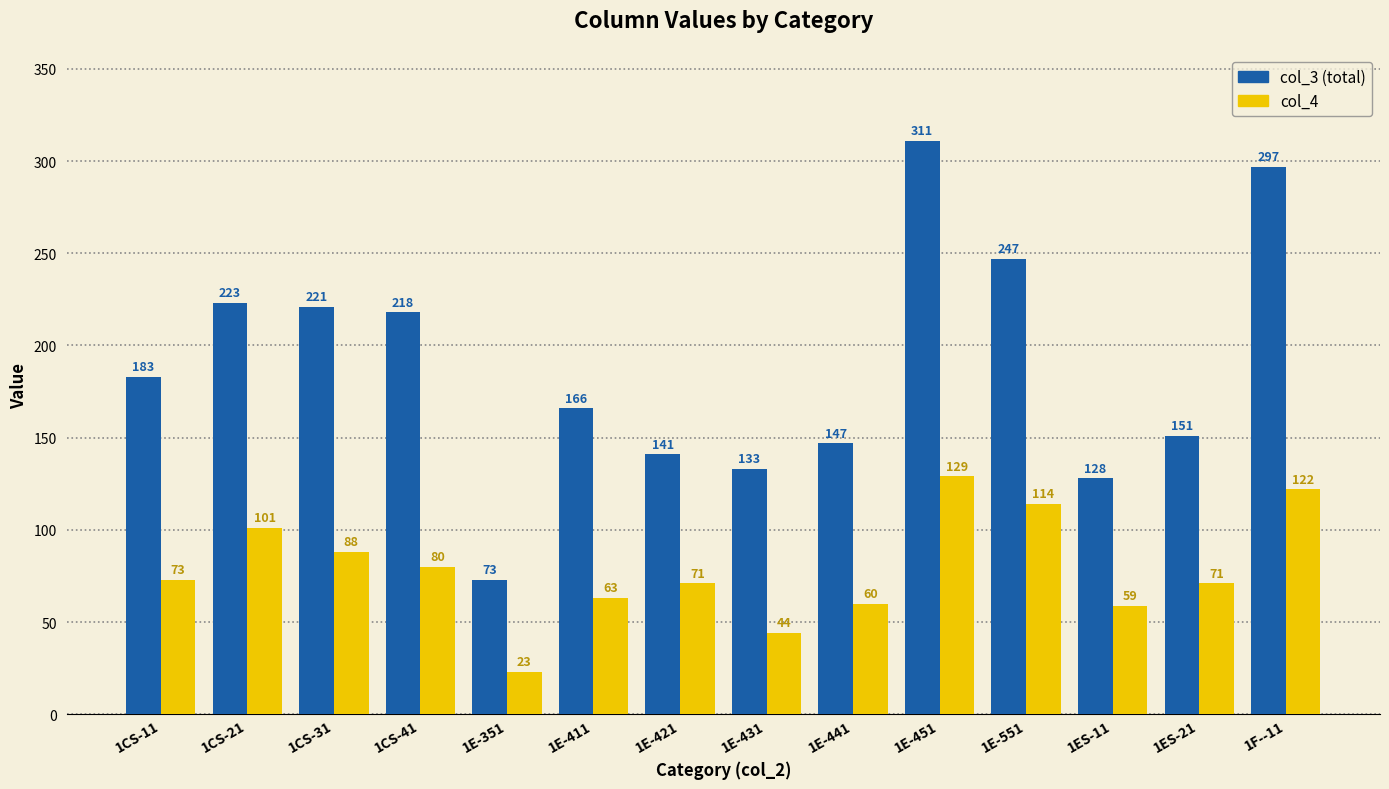

What is the difference between the highest and lowest values at 1CS-21?

122